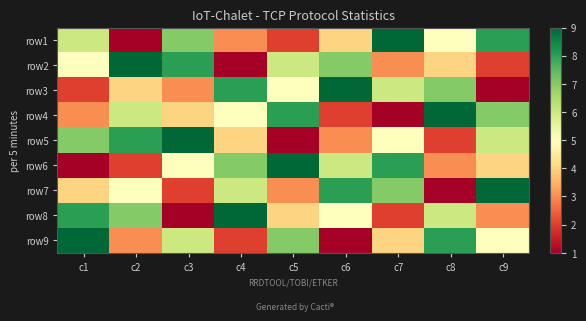

Rank the series by their maximum value, from lowest to highest.

row1, row2, row3, row4, row5, row6, row7, row8, row9